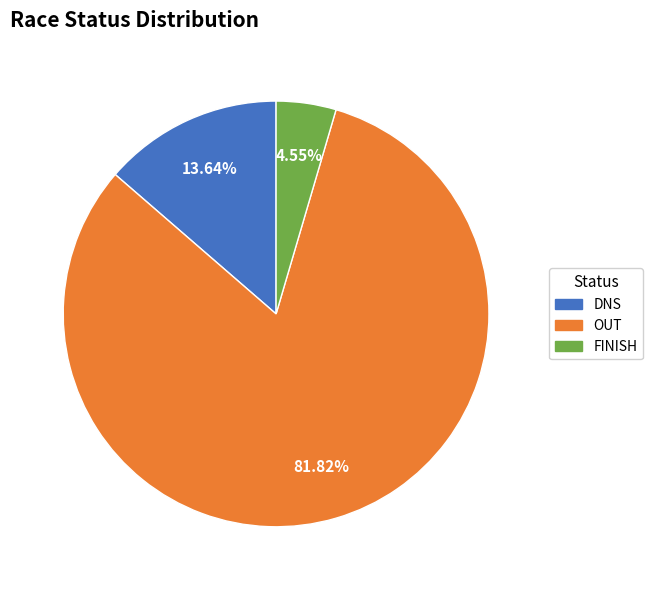

Is there a majority slice in this chart?

Yes